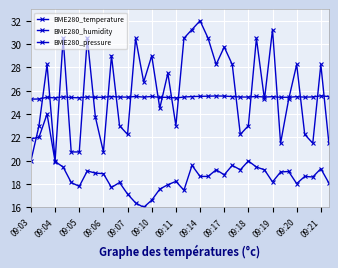

At which label is BME280_temperature closest to 25?

09:03